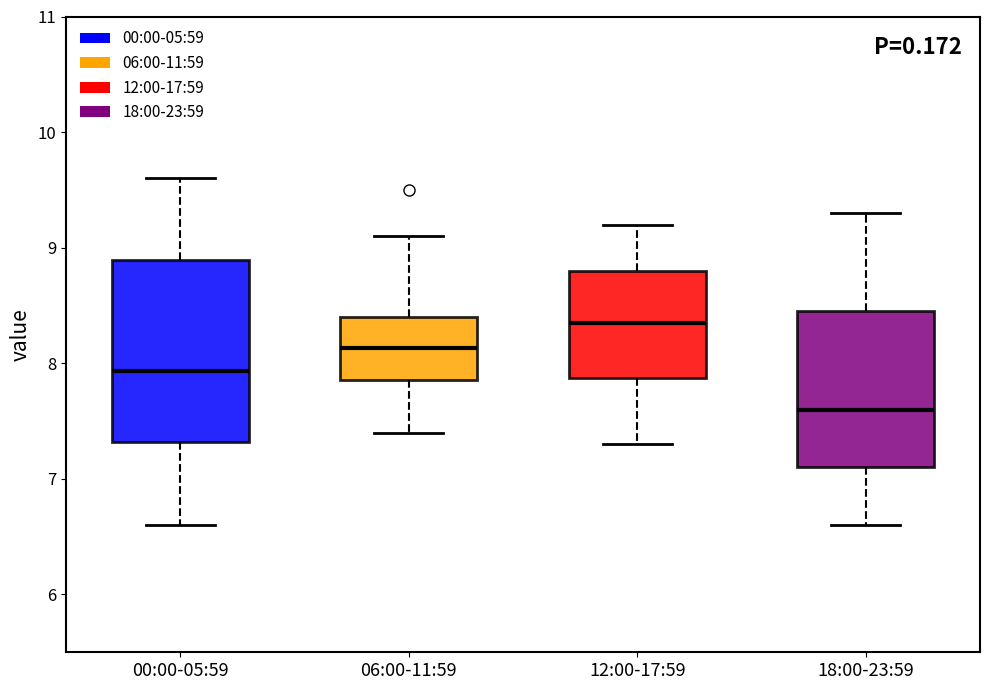

Reading left to right, transcribe this box plot: for each box, give where its median line is, the range the box spans, and where its two whiskers end, as read against the y-axis. The values are not printed on the chart, so give them approximately, as read against the axis.

00:00-05:59: median 7.9, box 7.3 to 8.9, whiskers 6.6 to 9.6
06:00-11:59: median 8.1, box 7.9 to 8.4, whiskers 7.4 to 9.1
12:00-17:59: median 8.4, box 7.9 to 8.8, whiskers 7.3 to 9.2
18:00-23:59: median 7.6, box 7.1 to 8.5, whiskers 6.6 to 9.3